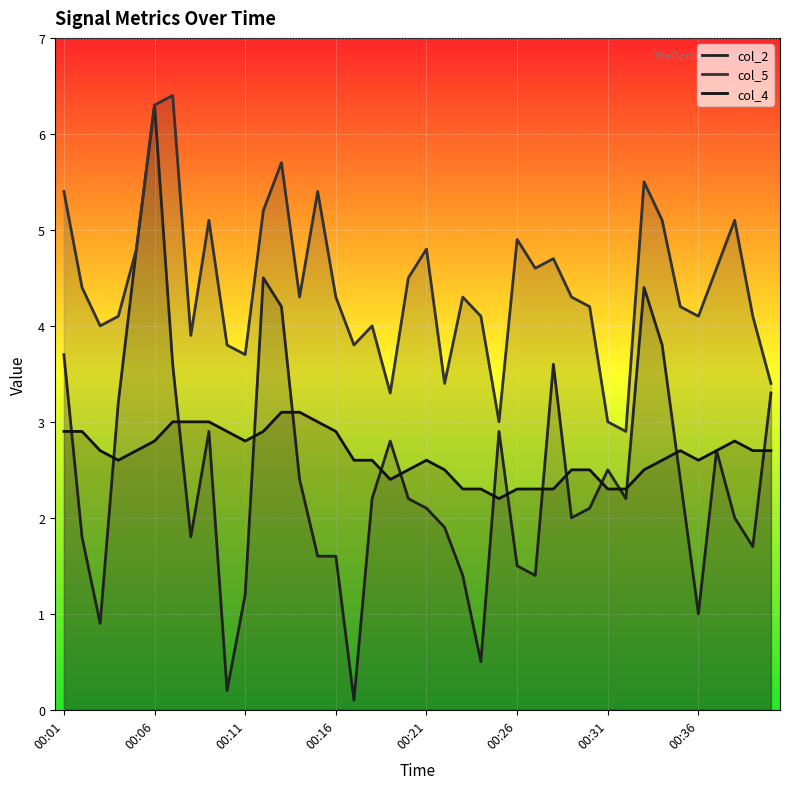

How many interior local peaks does the col_5 series have?

11